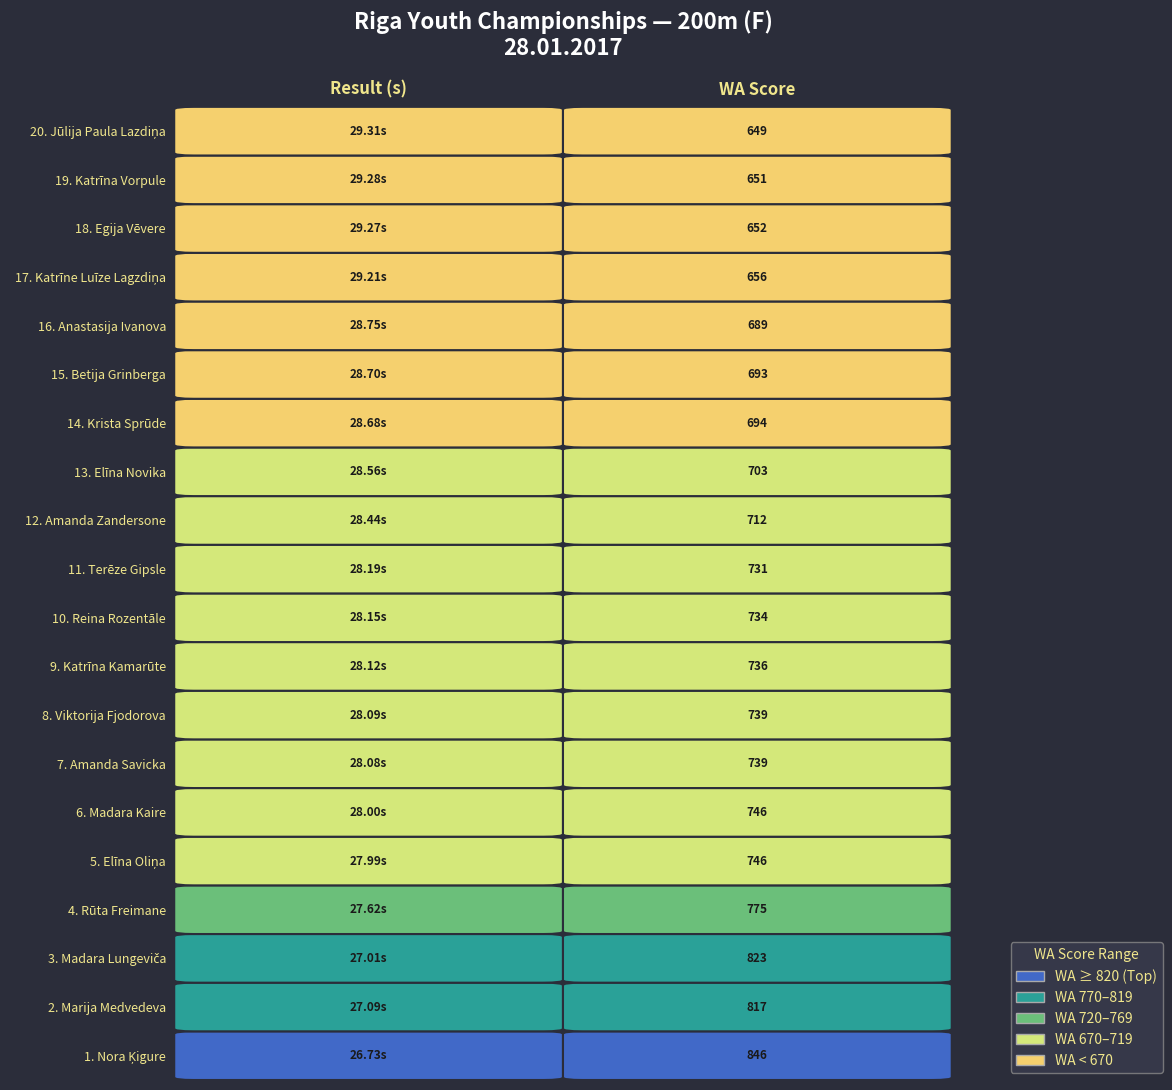

What is the sum of the 5. Elīna Oliņa values at WA Score and Result (s)?

774.0